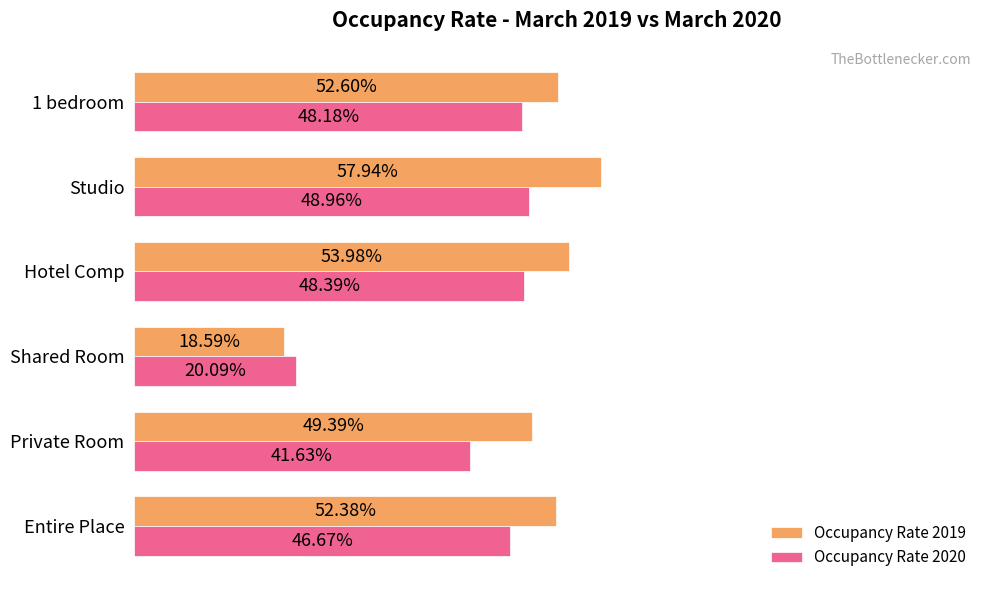

What are all the series names shown in the legend?

Occupancy Rate 2019, Occupancy Rate 2020